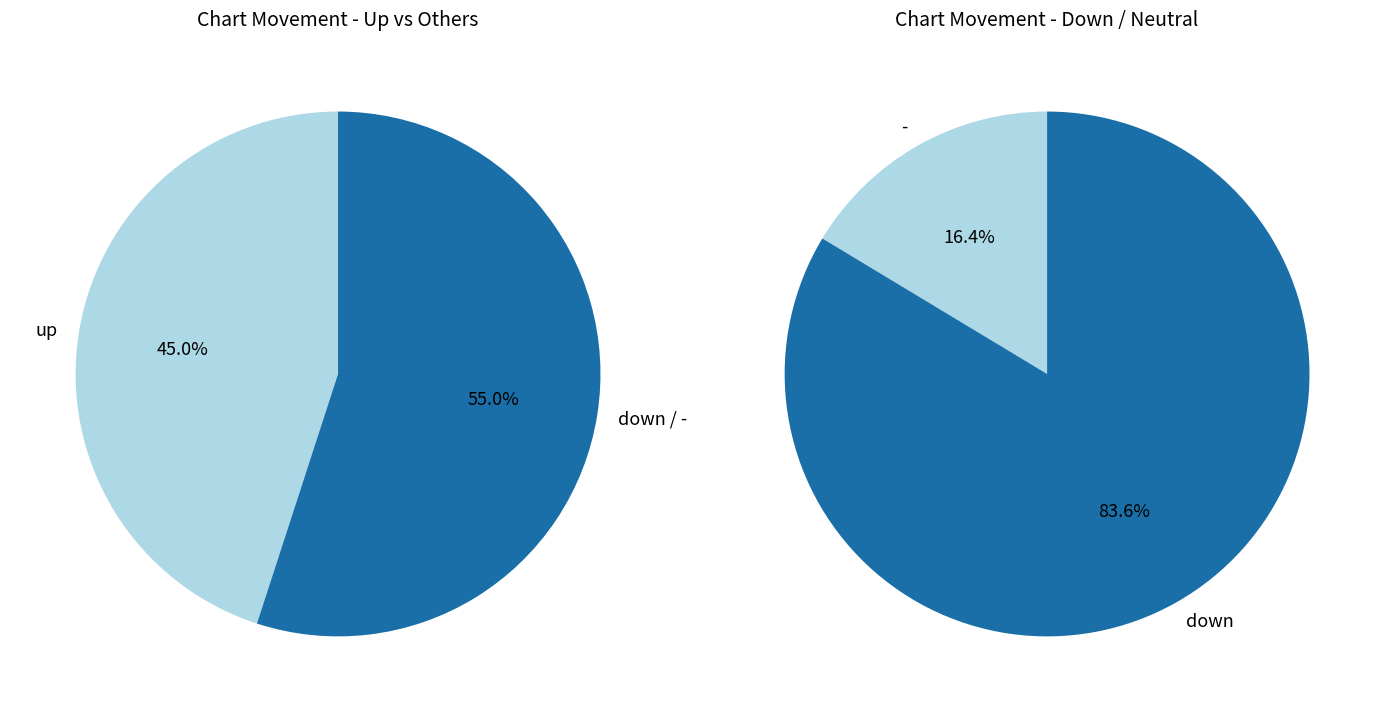

Which has a higher value, down or -?

down